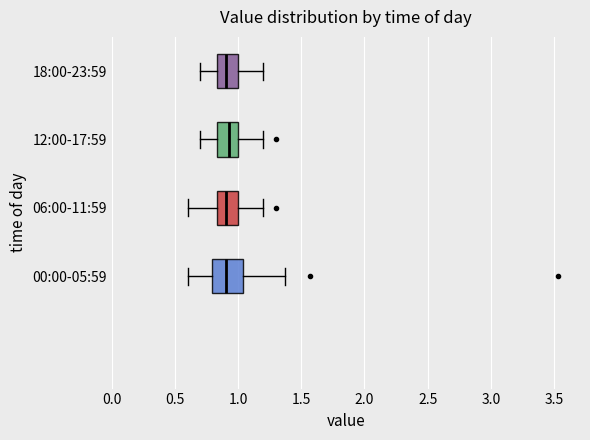

Comparing the boxes themselves (not the whiskers), which one is the widest?

00:00-05:59